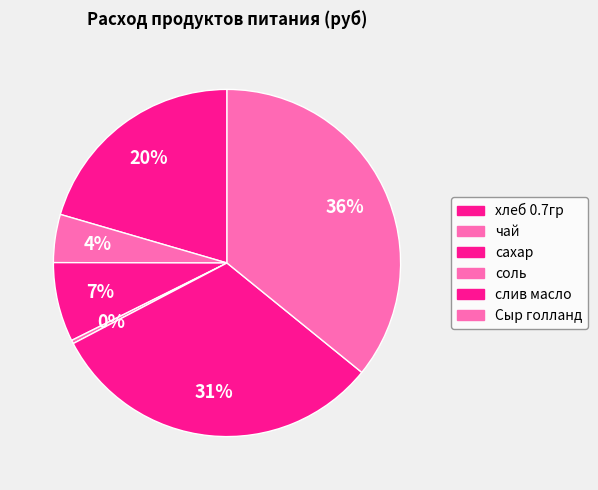

What percentage do чай and соль together represent?

4.8%